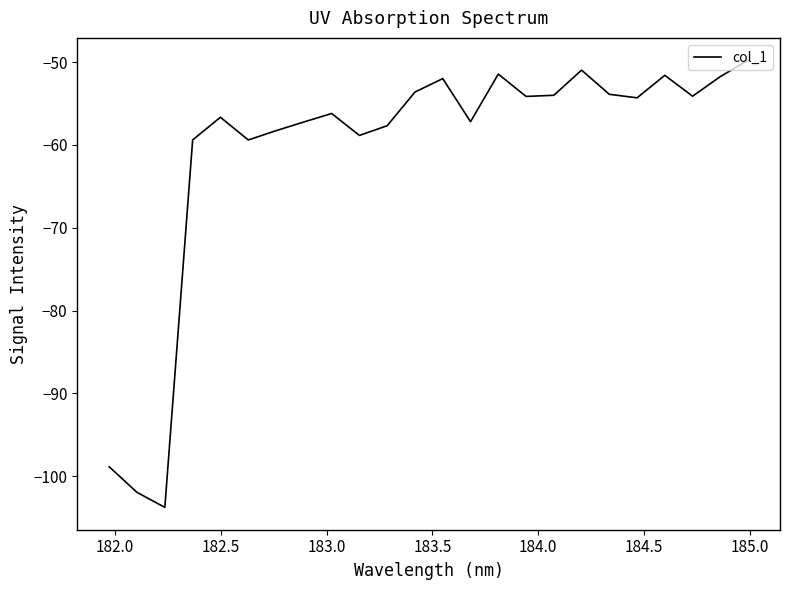

What is the minimum value shown in the chart?

-103.8